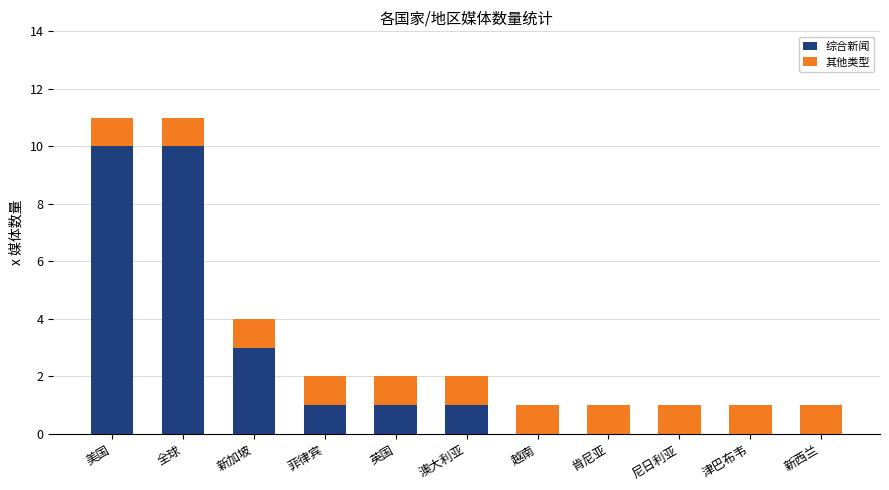

The 综合新闻 series shows -6 at 尼日利亚. True or false?

False